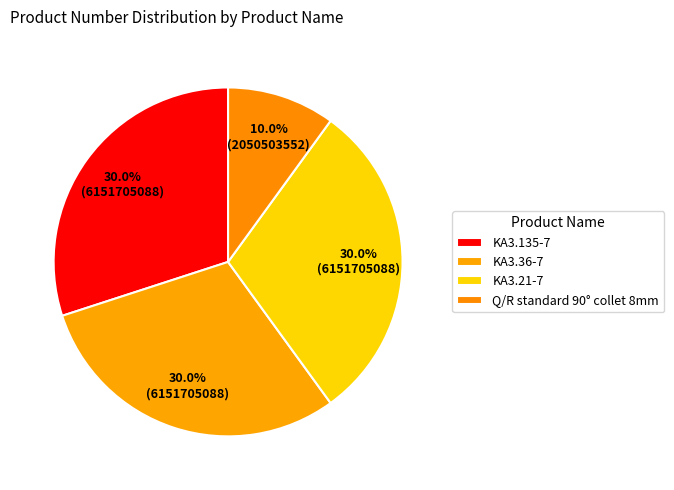

Count the number of slices in the pie.

4